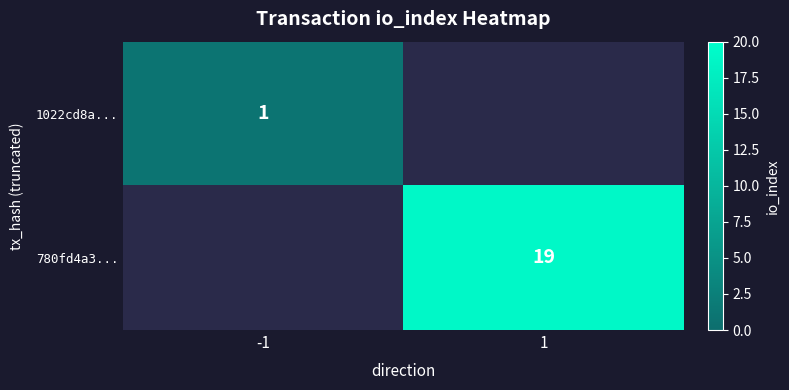

Is it true that 780fd4a3... equals 31 at 1?

False